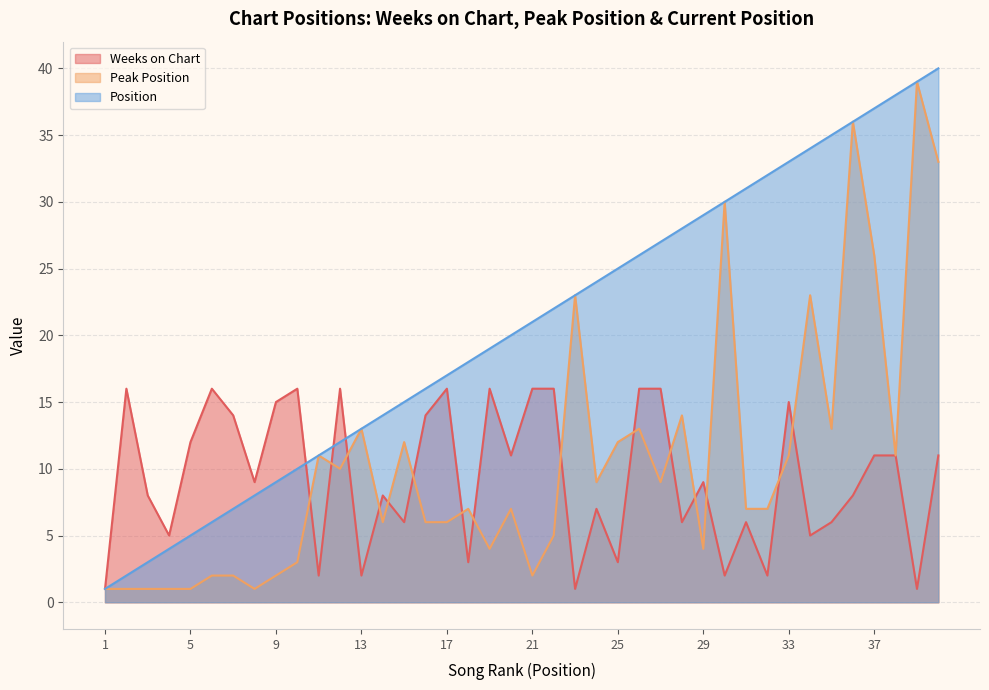

Where does the Peak Position series first go above 7?

11